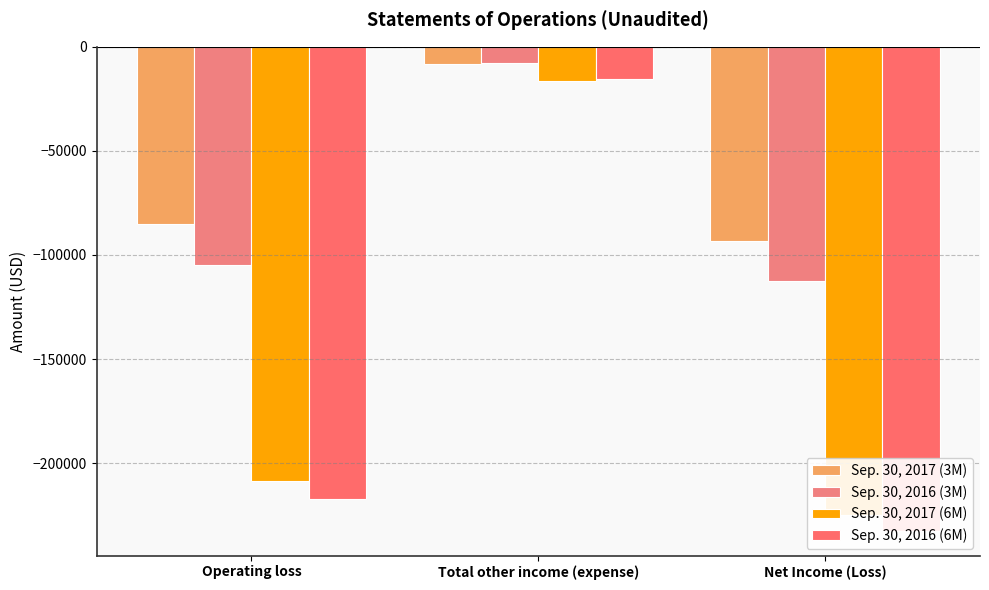

Reading left to right, what are all the values shown in this chart?

Sep. 30, 2017 (3M): -85246	-8181	-93427
Sep. 30, 2016 (3M): -104771	-7801	-112572
Sep. 30, 2017 (6M): -208655	-16362	-225017
Sep. 30, 2016 (6M): -217202	-15601	-232803